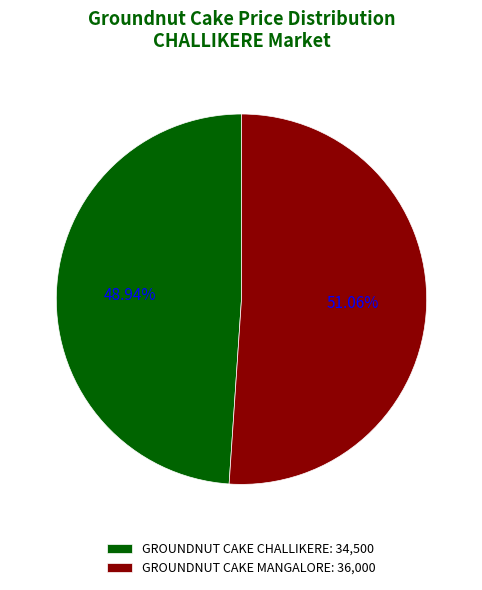

To the nearest percent, what is the difference between the GROUNDNUT CAKE MANGALORE and GROUNDNUT CAKE CHALLIKERE slice percentages?

2%